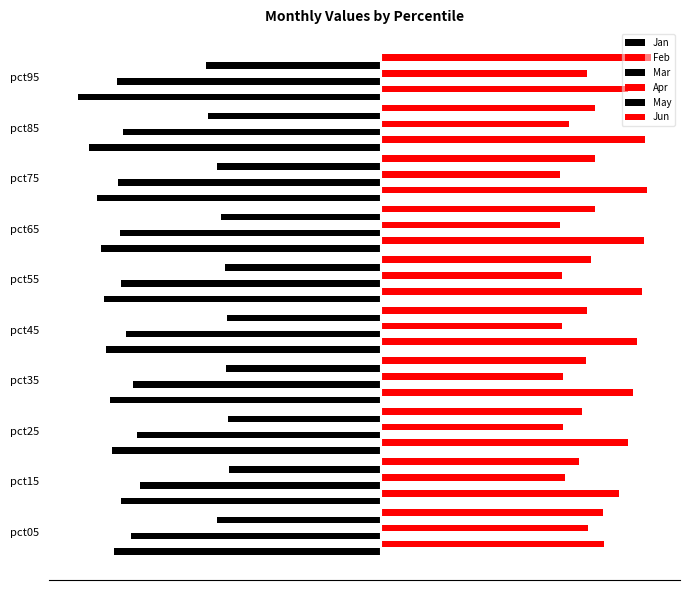

How many groups of bars are there?

10